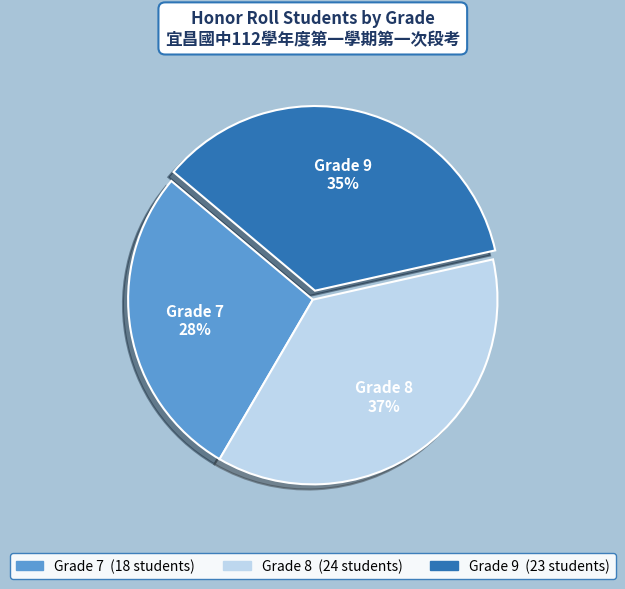

To the nearest percent, what percentage of the pie is Grade 7?

28%